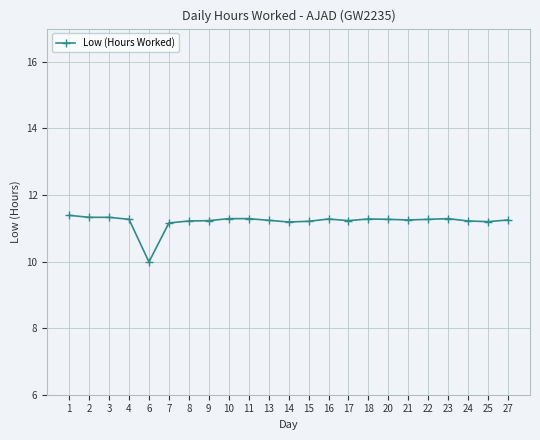

True or false: the data shows 11.2 at 24.

True